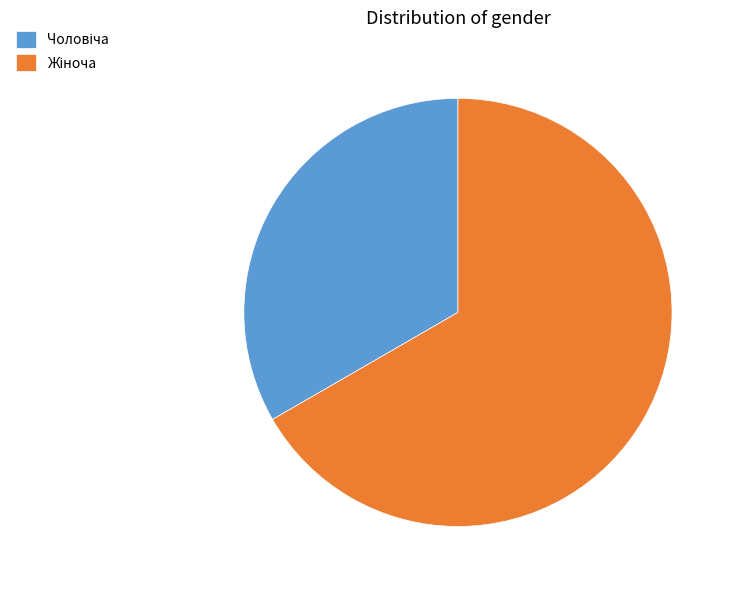

Is there any slice that represents more than half of the pie?

Yes